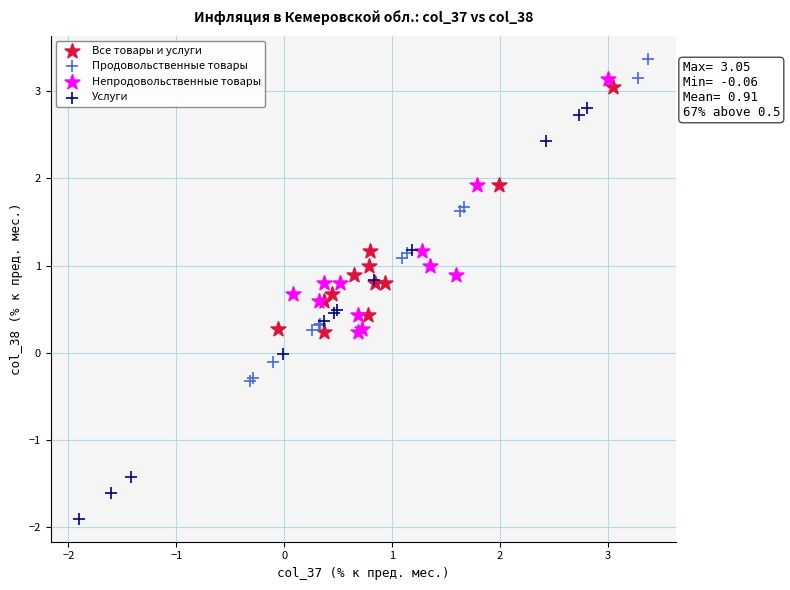

Which series has the widest spread of Y values?

Услуги